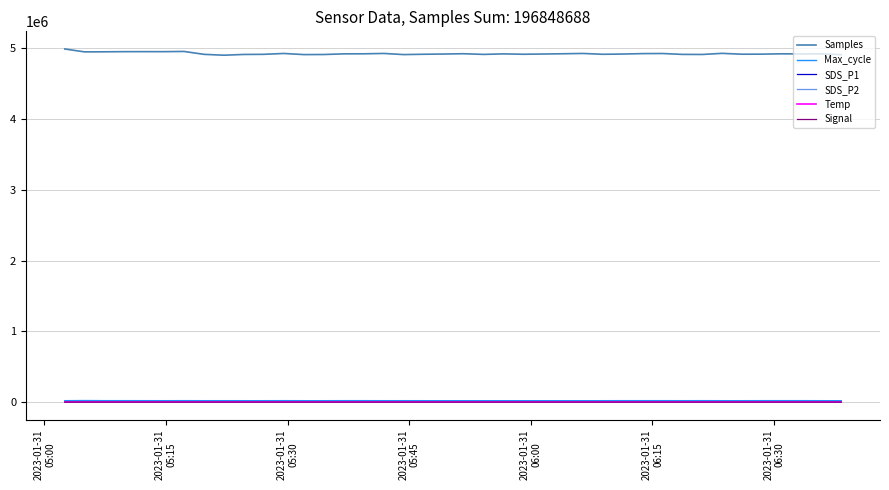

Which series has the widest spread of values?

Samples